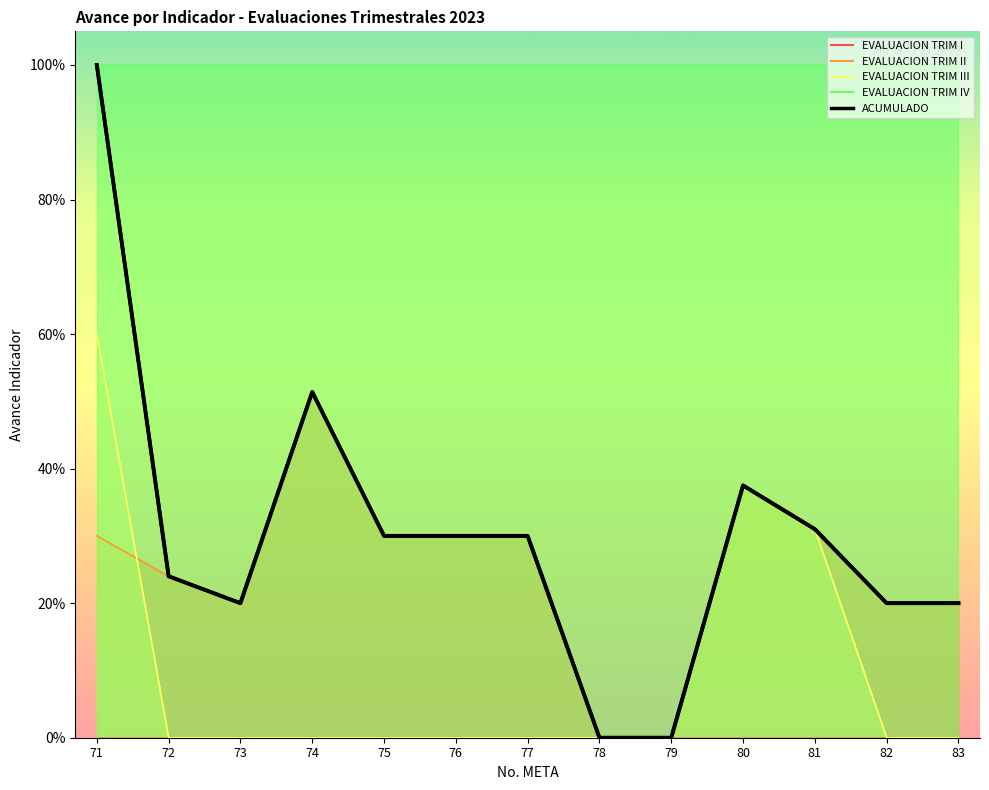

What is the difference between the highest and lowest values at 74?

0.5